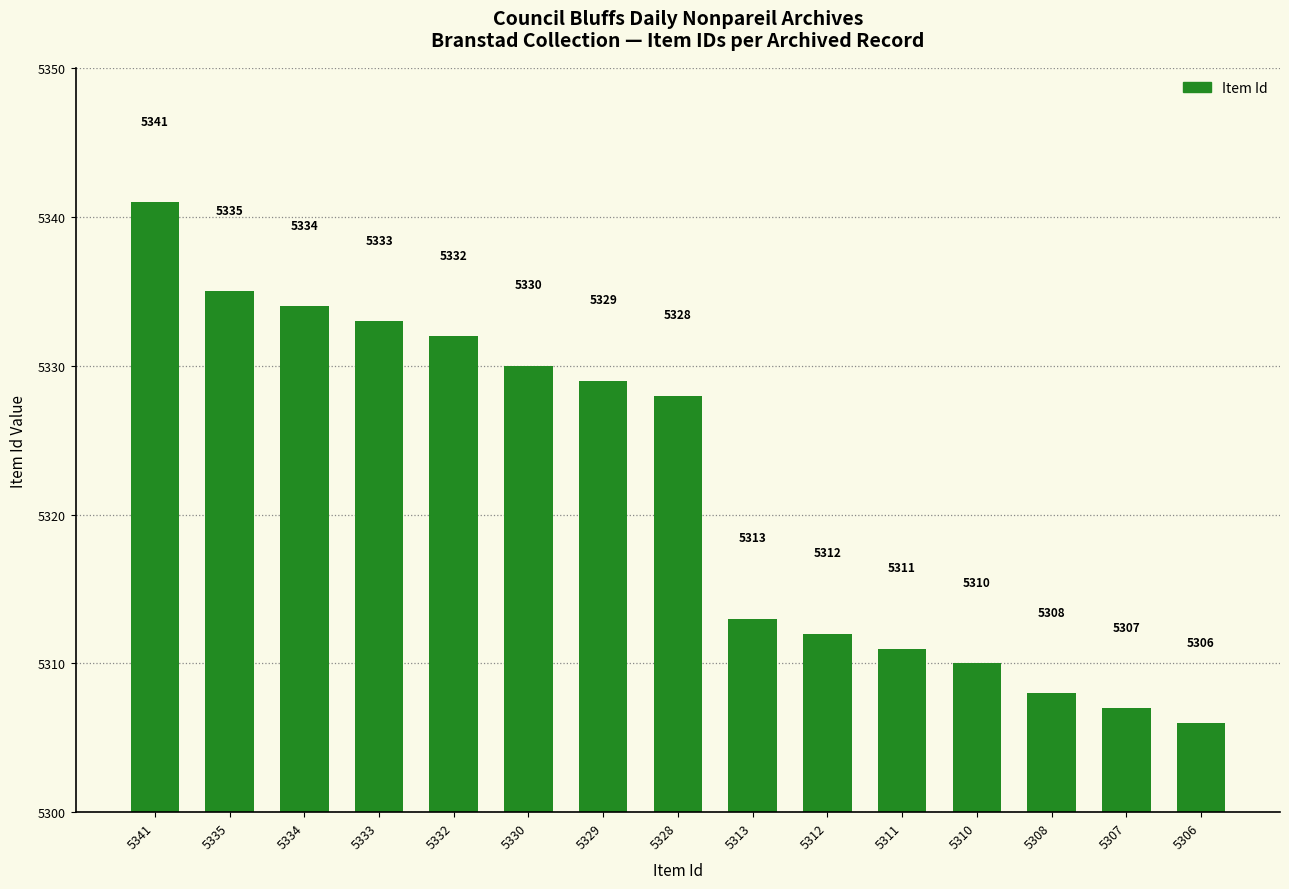

At which label is the value closest to 5323?

5328